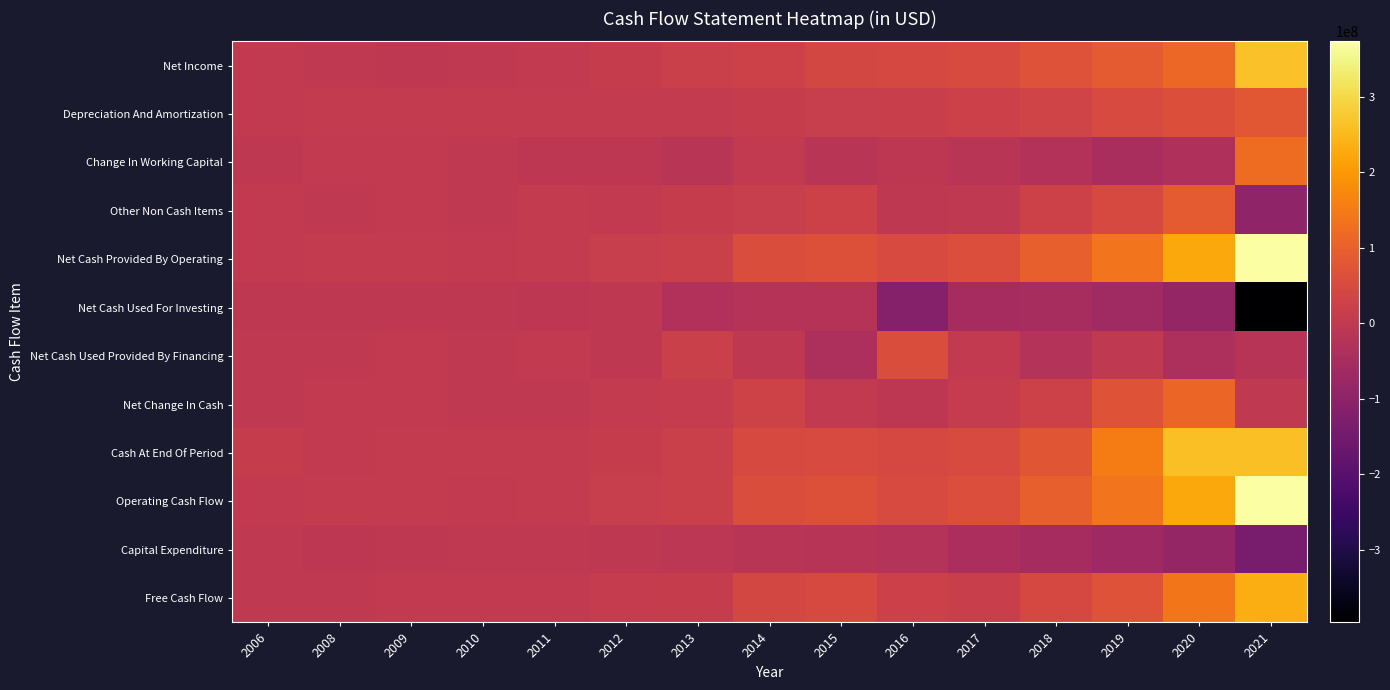

What is the minimum value shown in the chart?

-395939157